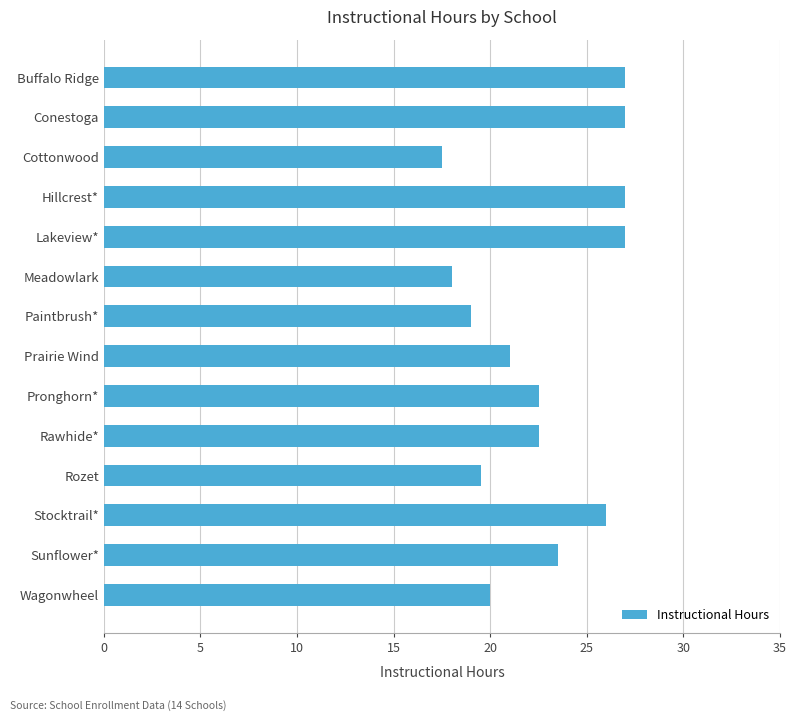

What is the change in value from Buffalo Ridge to Stocktrail*?

-1.0